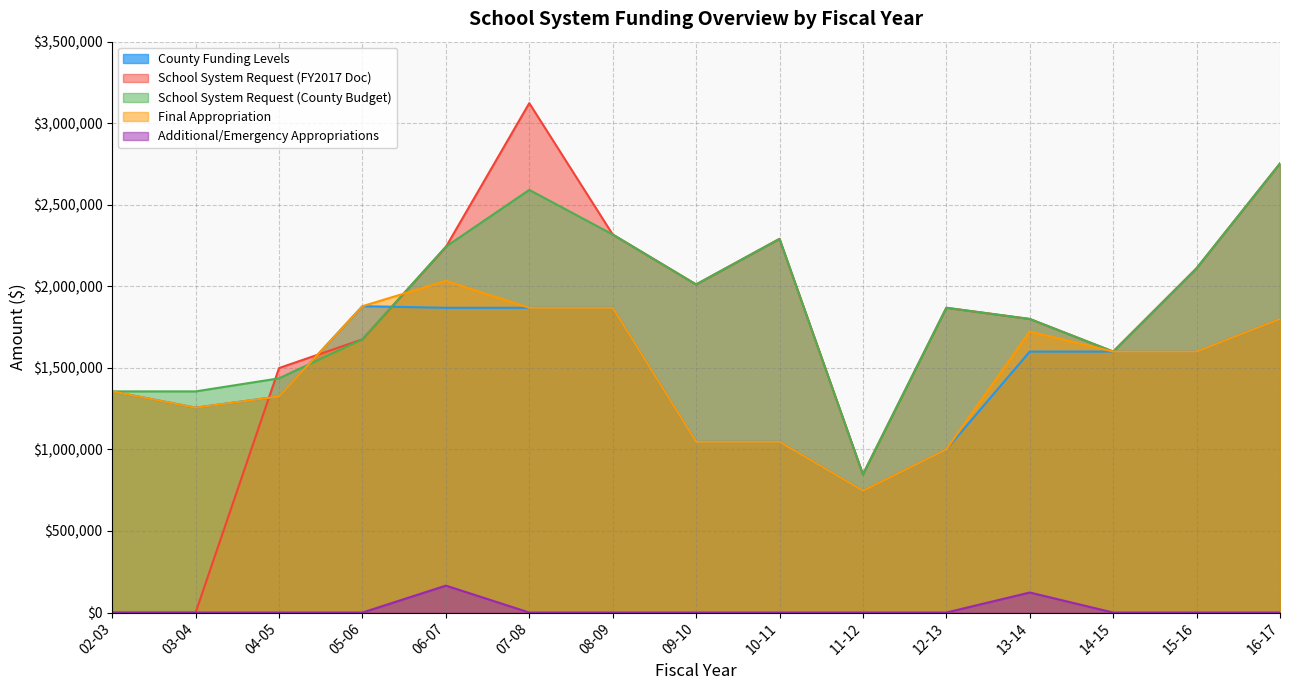

Reading left to right, transcribe all the data shown in this chart.

County Funding Levels: 02-03=1355910	03-04=1255910	04-05=1325000	05-06=1878326	06-07=1868385	07-08=1868385	08-09=1868385	09-10=1046963	10-11=1046963	11-12=746963	12-13=1000000	13-14=1600000	14-15=1600000	15-16=1600000	16-17=1800000
School System Request (FY2017 Doc): 02-03=0	03-04=0	04-05=1498990	05-06=1675000	06-07=2241135	07-08=3123055	08-09=2317844	09-10=2011533	10-11=2291089	11-12=846963	12-13=1868385	13-14=1800000	14-15=1600000	15-16=2110824	16-17=2753130
School System Request (County Budget): 02-03=1355910	03-04=1355910	04-05=1435990	05-06=1675000	06-07=2243135	07-08=2591255	08-09=2317844	09-10=2011533	10-11=2291089	11-12=846963	12-13=1868385	13-14=1800000	14-15=1600000	15-16=2110824	16-17=2753130
Final Appropriation: 02-03=1355910	03-04=1255910	04-05=1325000	05-06=1878326	06-07=2033504	07-08=1868385	08-09=1868385	09-10=1046963	10-11=1046963	11-12=746963	12-13=1000000	13-14=1722860	14-15=1600000	15-16=1600000	16-17=1800000
Additional/Emergency Appropriations: 02-03=0	03-04=0	04-05=0	05-06=0	06-07=165119	07-08=0	08-09=0	09-10=0	10-11=0	11-12=0	12-13=0	13-14=122860	14-15=0	15-16=0	16-17=0